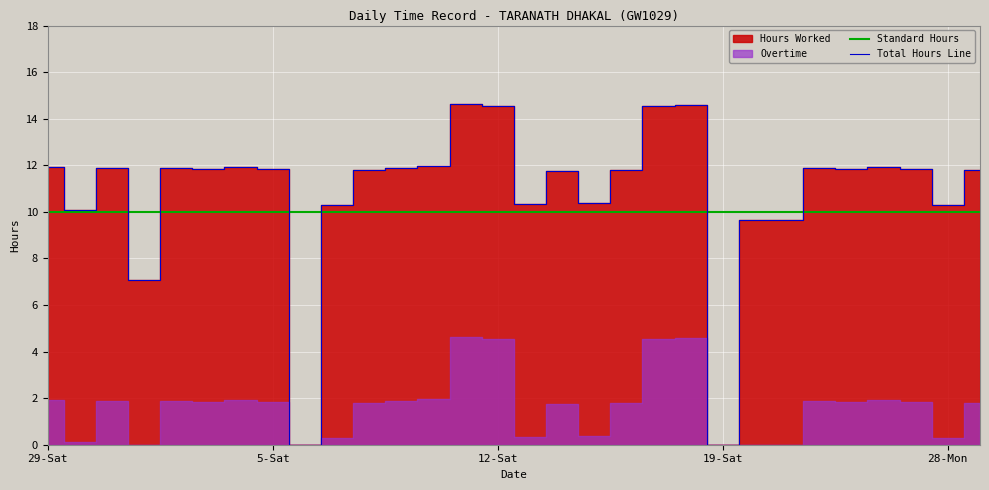

Between 10 and 15, which series saw the biggest shift?

Total Hours Line